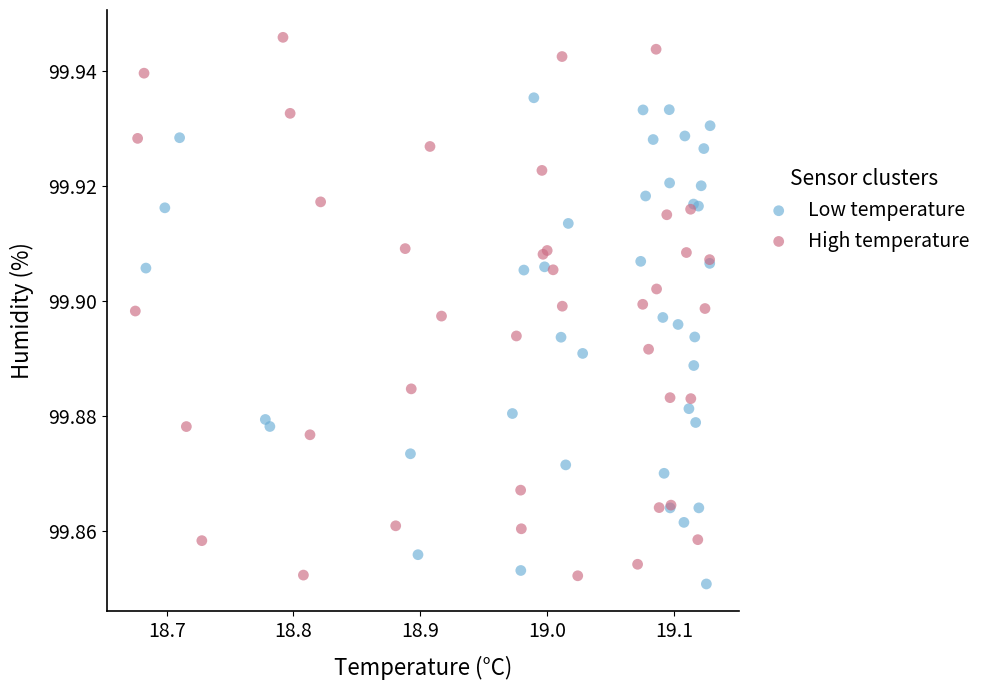

Which series has the largest Y range (max minus min)?

High temperature